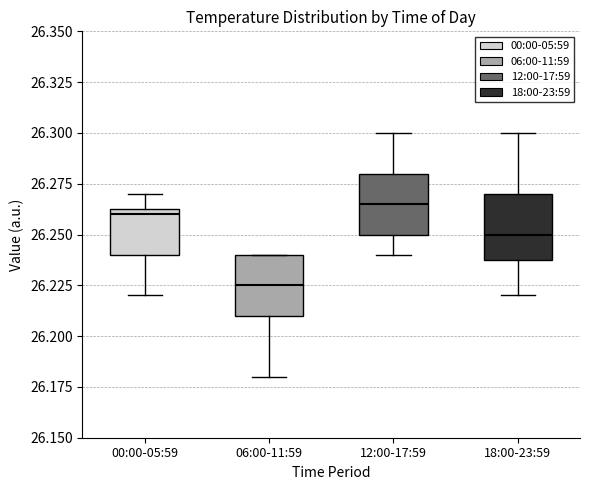

Which box has the lowest median line?

06:00-11:59